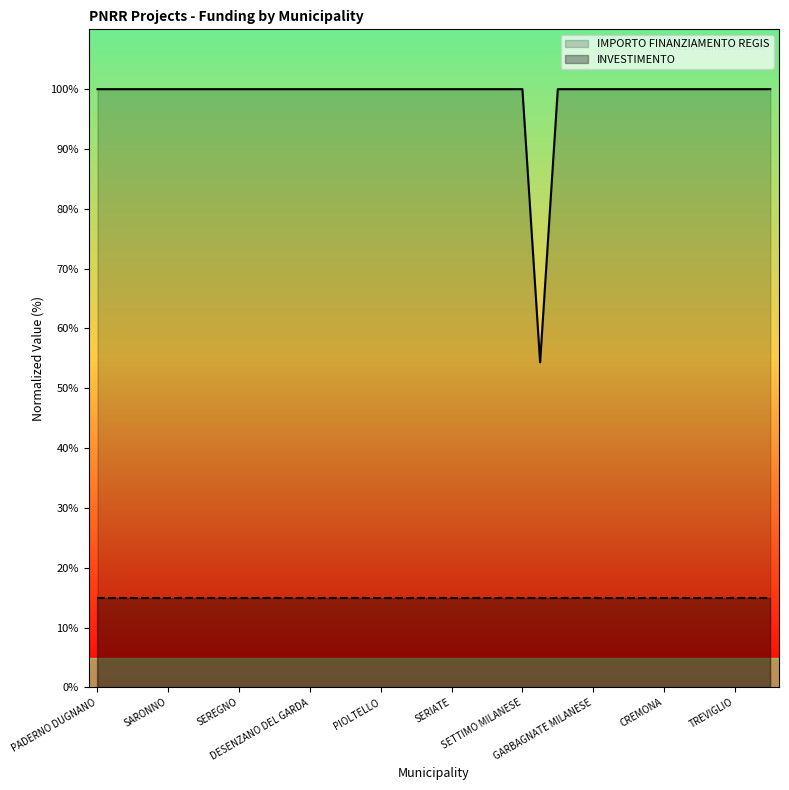

Reading left to right, what are all the values shown in this chart?

100.0	100.0	100.0	100.0	100.0	100.0	100.0	100.0	100.0	100.0	100.0	100.0	100.0	100.0	100.0	100.0	100.0	100.0	100.0	100.0	100.0	100.0	100.0	100.0	100.0	54.3	100.0	100.0	100.0	100.0	100.0	100.0	100.0	100.0	100.0	100.0	100.0	100.0	100.0